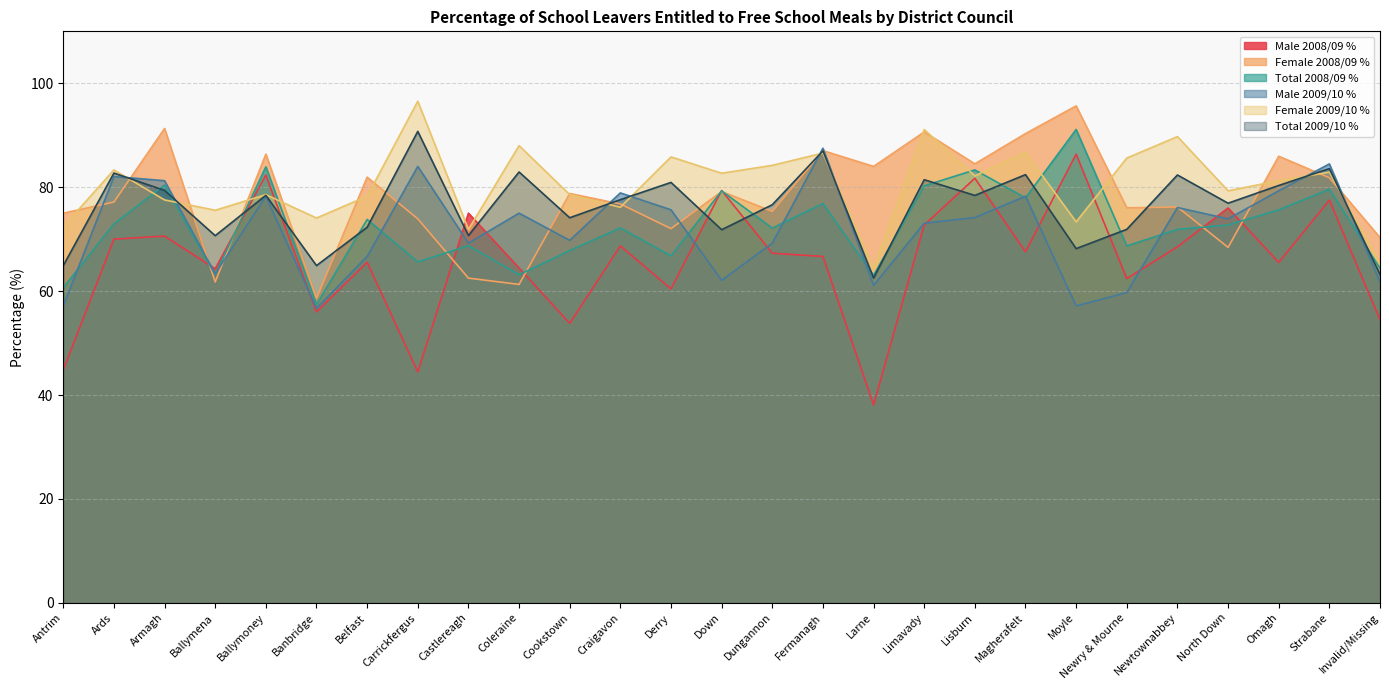

At Newry & Mourne, list the series in order from smallest to largest.

Male 2009/10 %, Male 2008/09 %, Total 2008/09 %, Total 2009/10 %, Female 2008/09 %, Female 2009/10 %